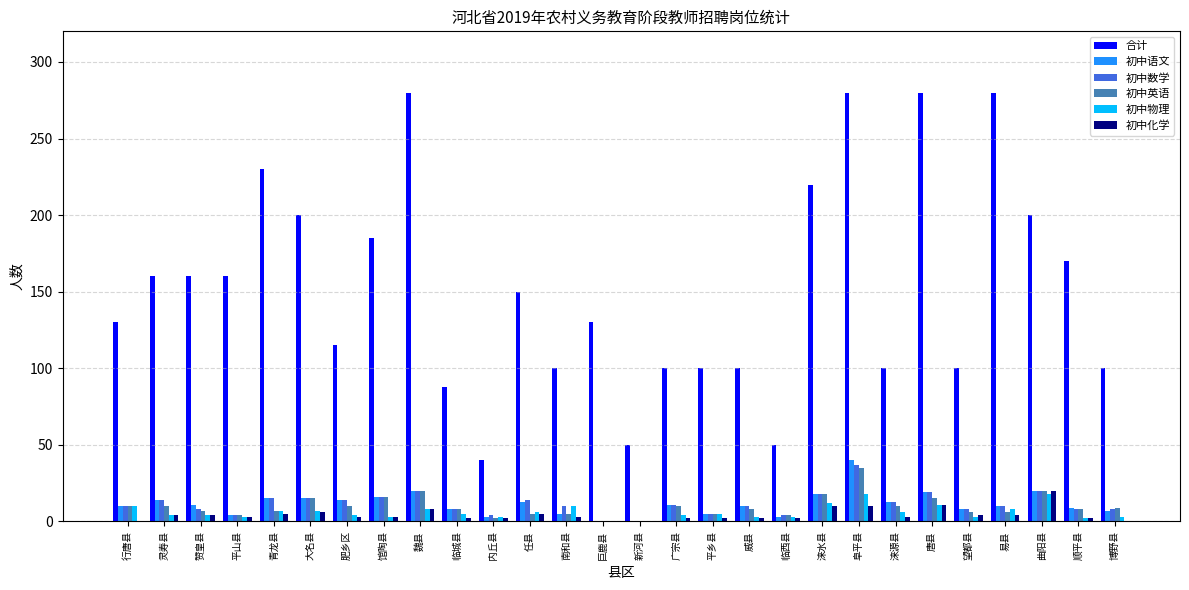

Which series changed the most between 行唐县 and 南和县?

合计